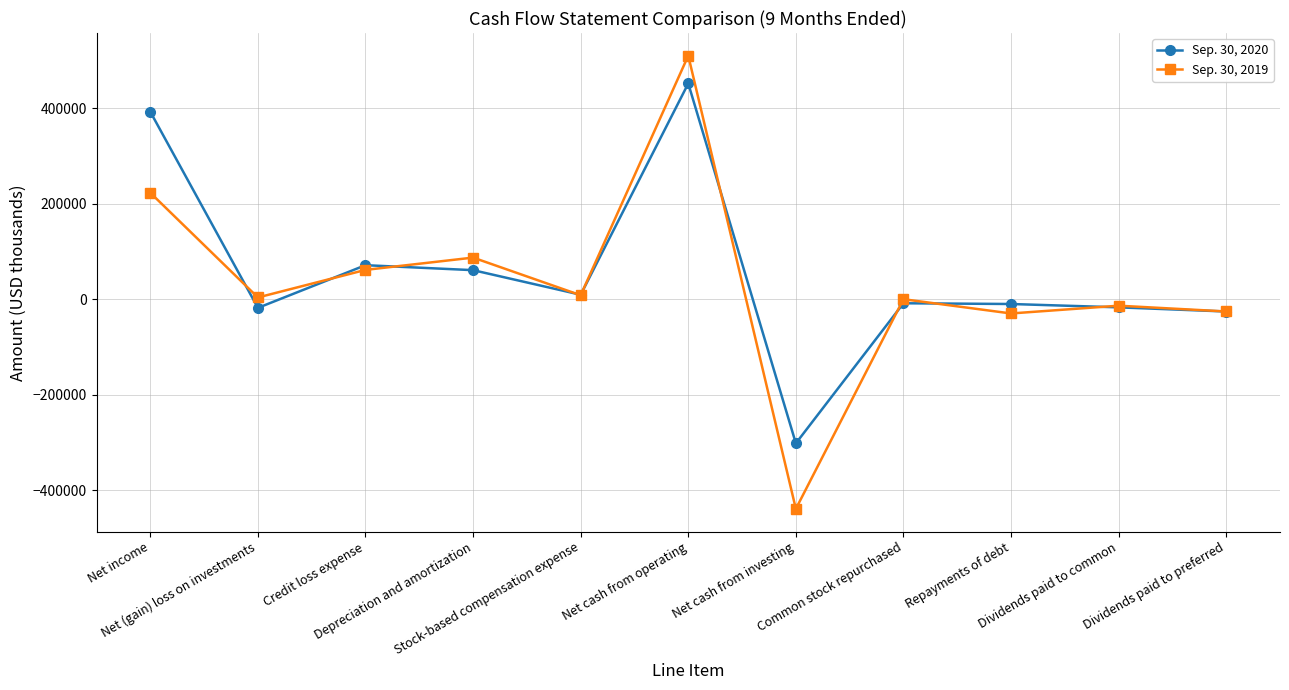

Rank the series by their average value, from highest to lowest.

Sep. 30, 2020, Sep. 30, 2019